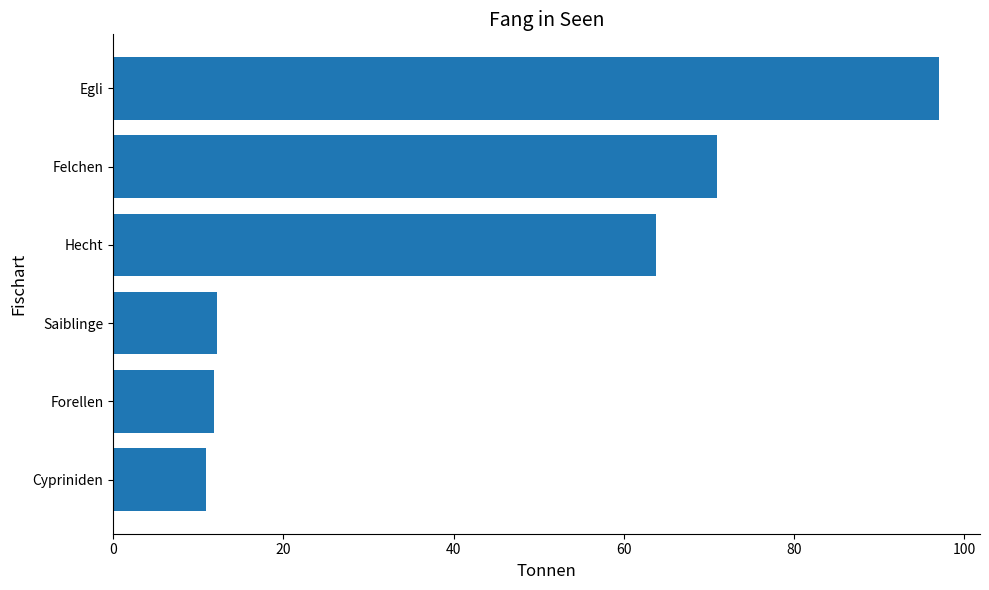

Does the chart contain stacked bars?

No